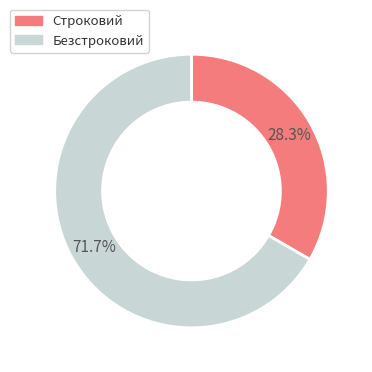

To the nearest percent, what is the average slice percentage?

50%